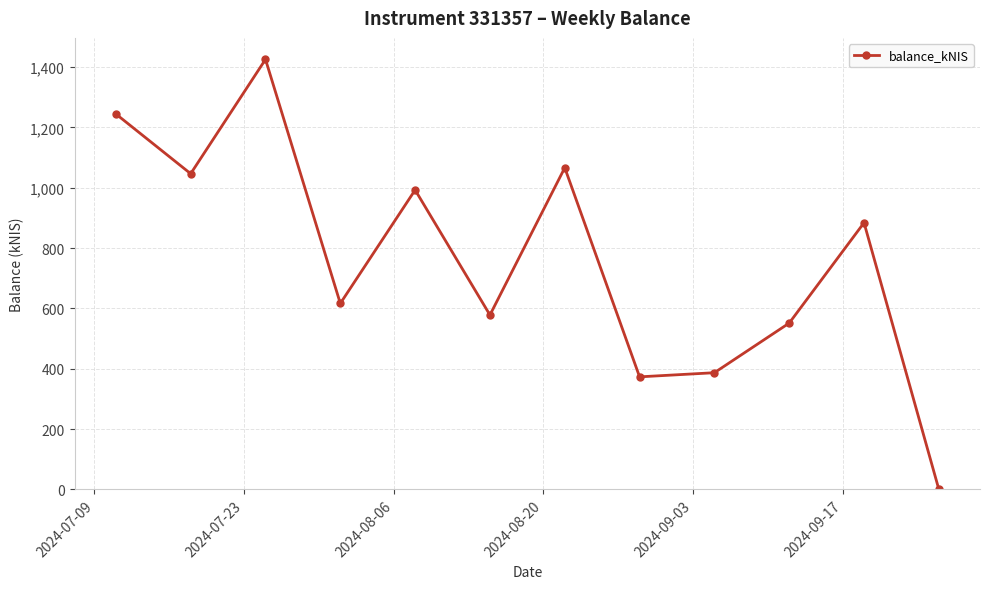

What is the value of the 7th point from the left?

1066.3